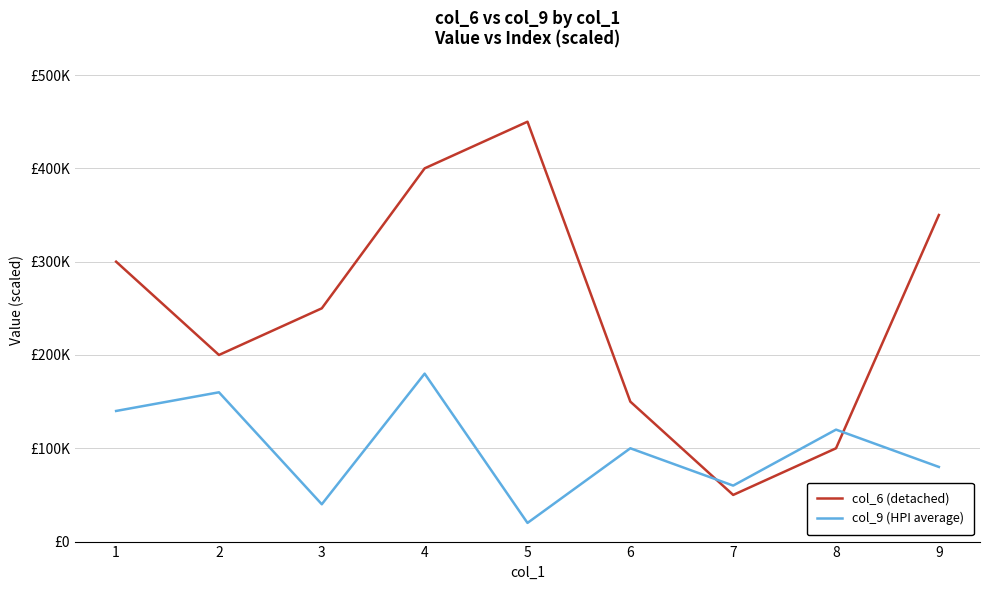

Is this an area chart (filled region under the line)?

No